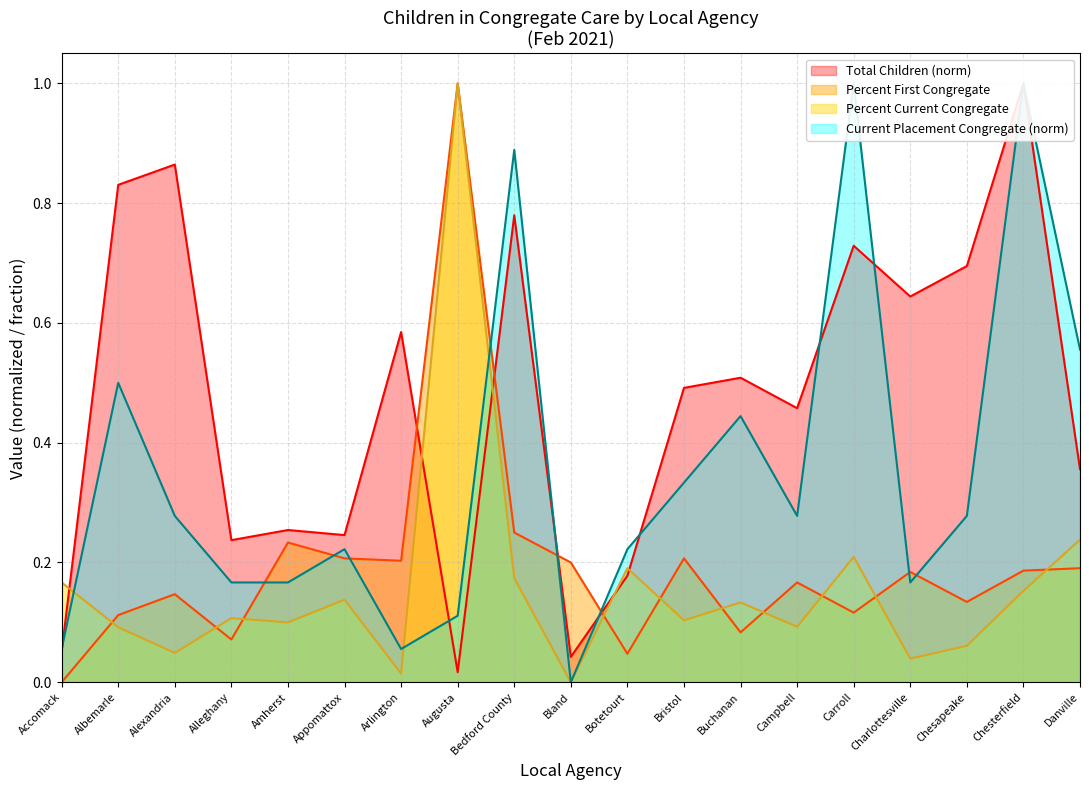

The Total Children series shows 0.8 at Albemarle. True or false?

True